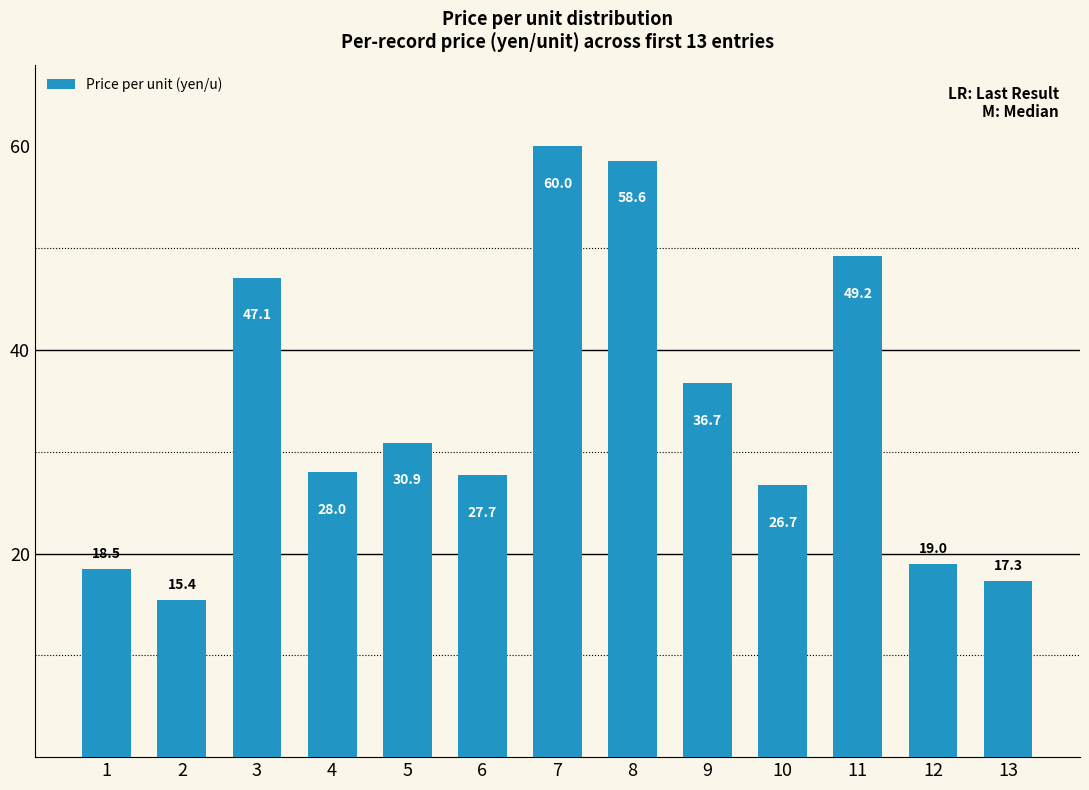

What is the value of the 8th bar from the left?

58.6